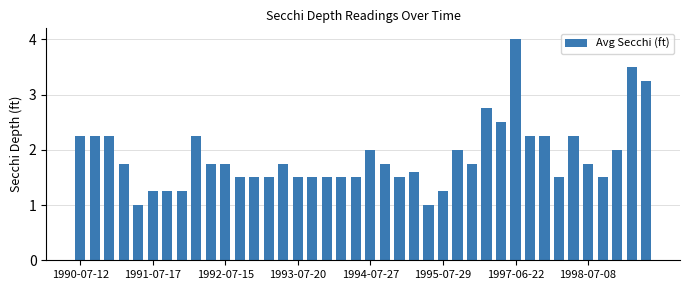

What is the smallest value displayed?

1.0